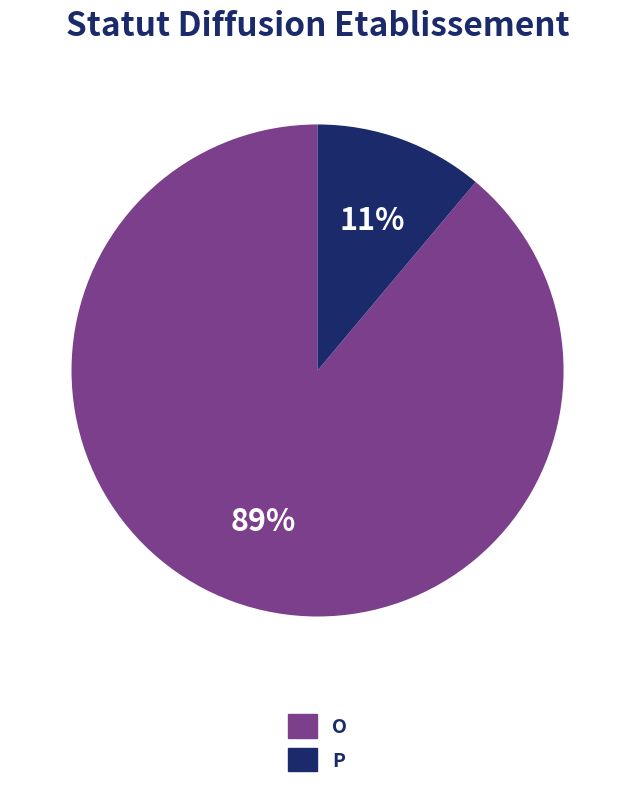

Count the number of slices in the pie.

2